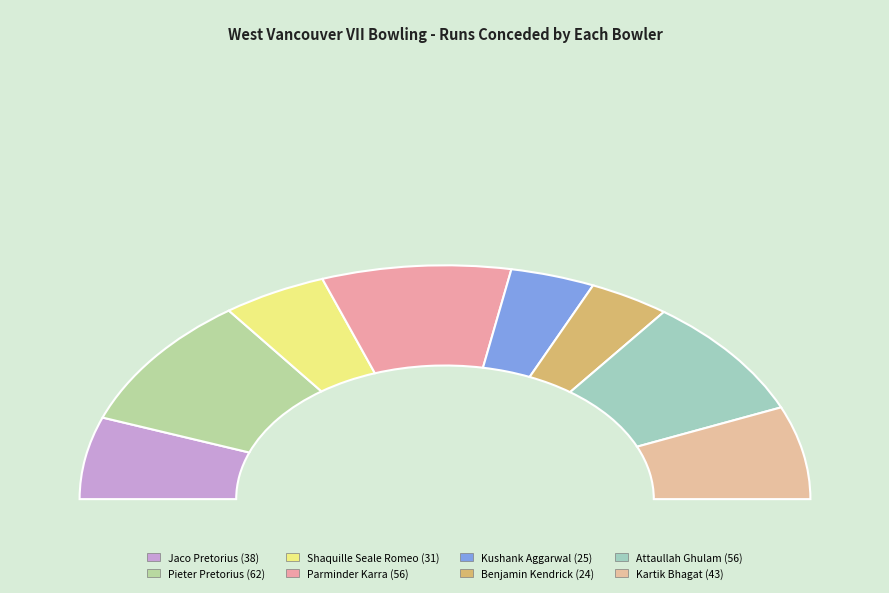

Do Benjamin Kendrick and Shaquille Seale Romeo together represent more than half of the pie?

No